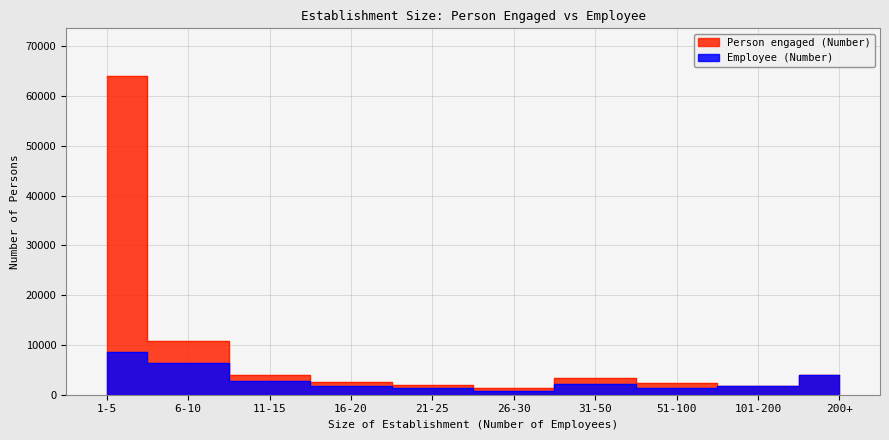

What is the label of the 7th point from the left?

31-50